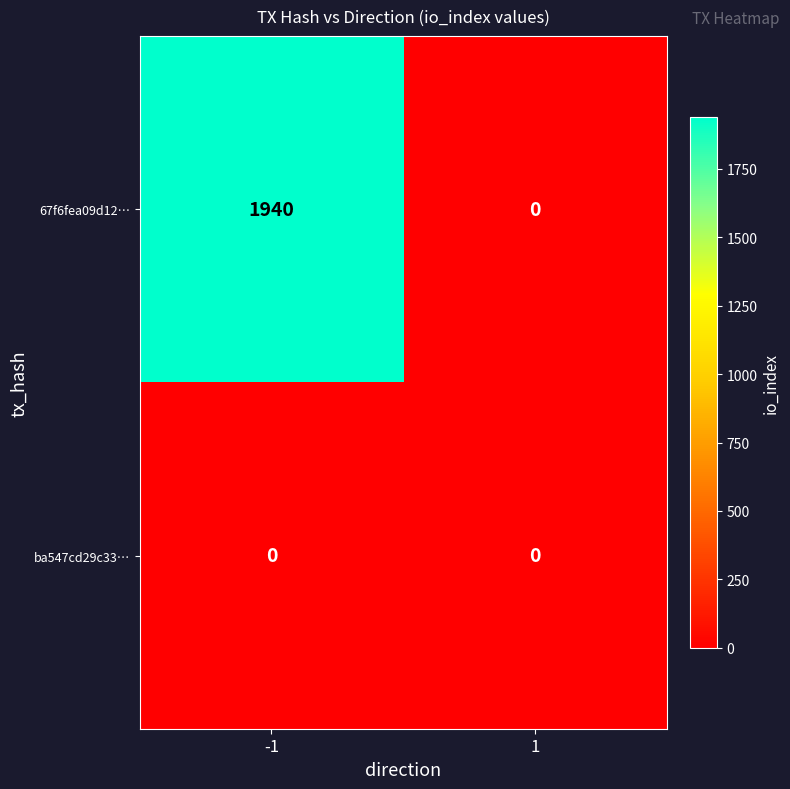

Which series has the largest total across all categories?

67f6fea09d12…